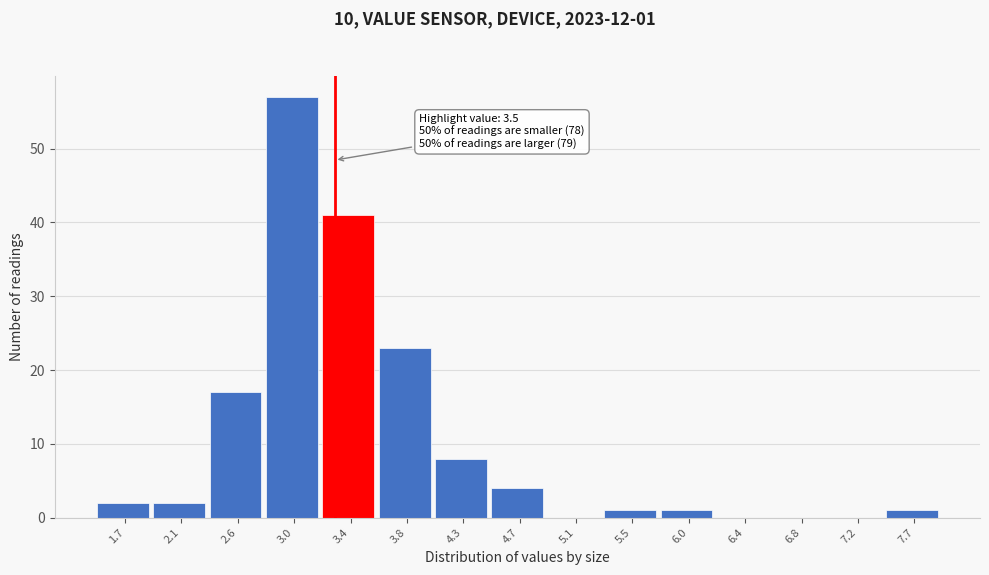

Reading left to right, transcribe all the data shown in this chart.

1.7=2	2.1=2	2.6=17	3.0=57	3.4=41	3.8=23	4.3=8	4.7=4	5.1=0	5.5=1	6.0=1	6.4=0	6.8=0	7.2=0	7.7=1